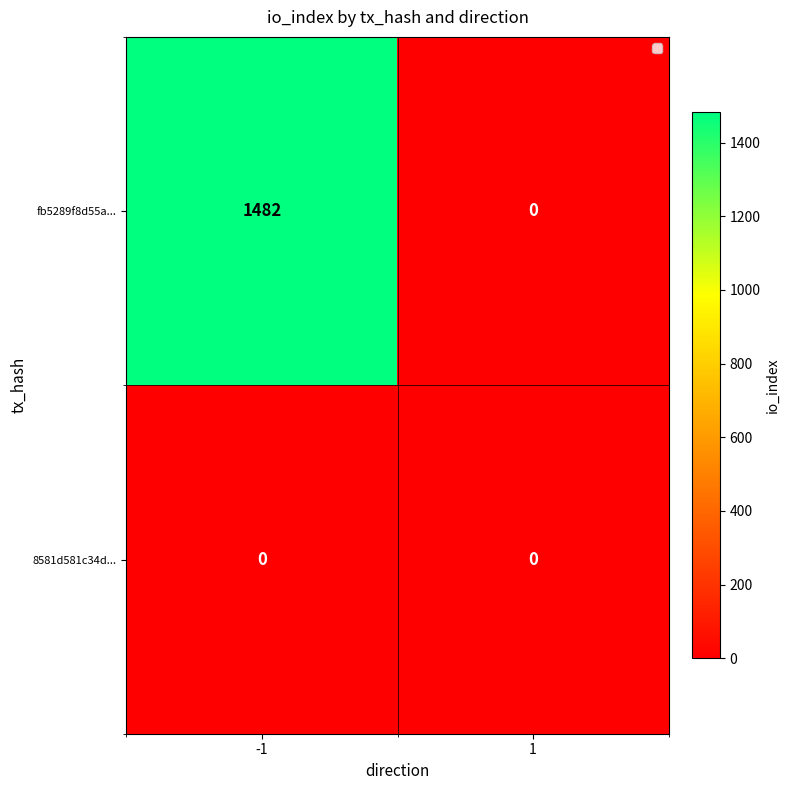

True or false: 8581d581c34d... has a value of 0 at -1.

True